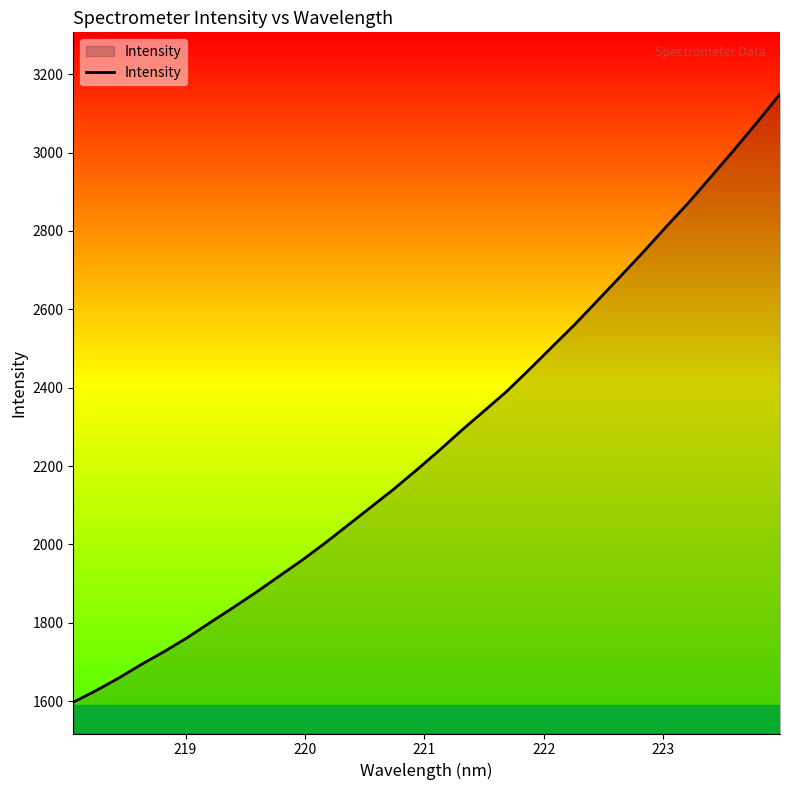

What is the smallest value displayed?

1597.4